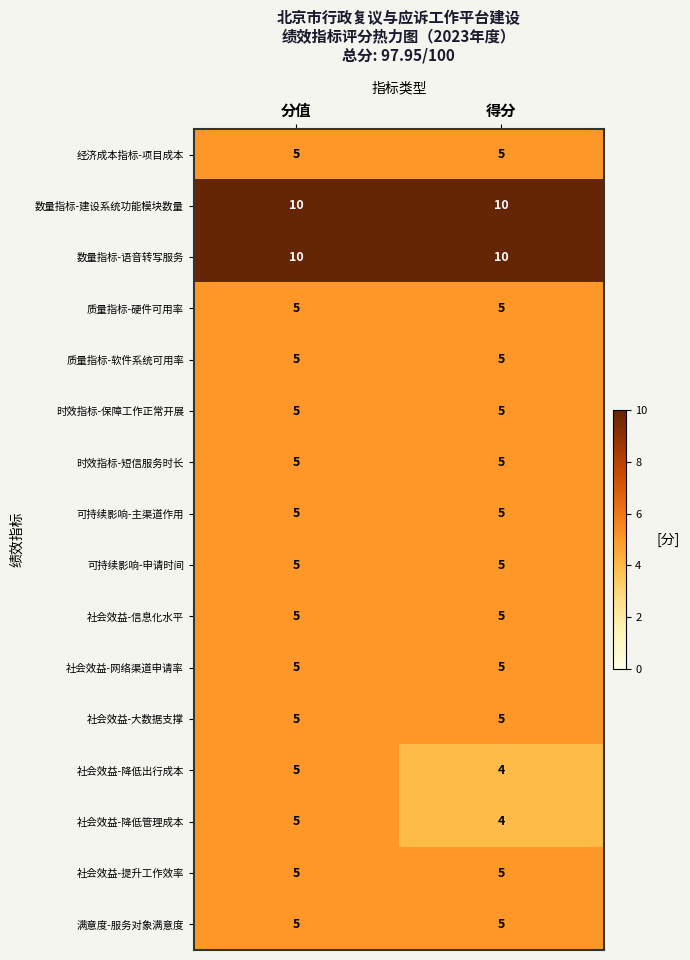

Is it true that 质量指标-软件系统可用率 equals 5 at 分值?

True